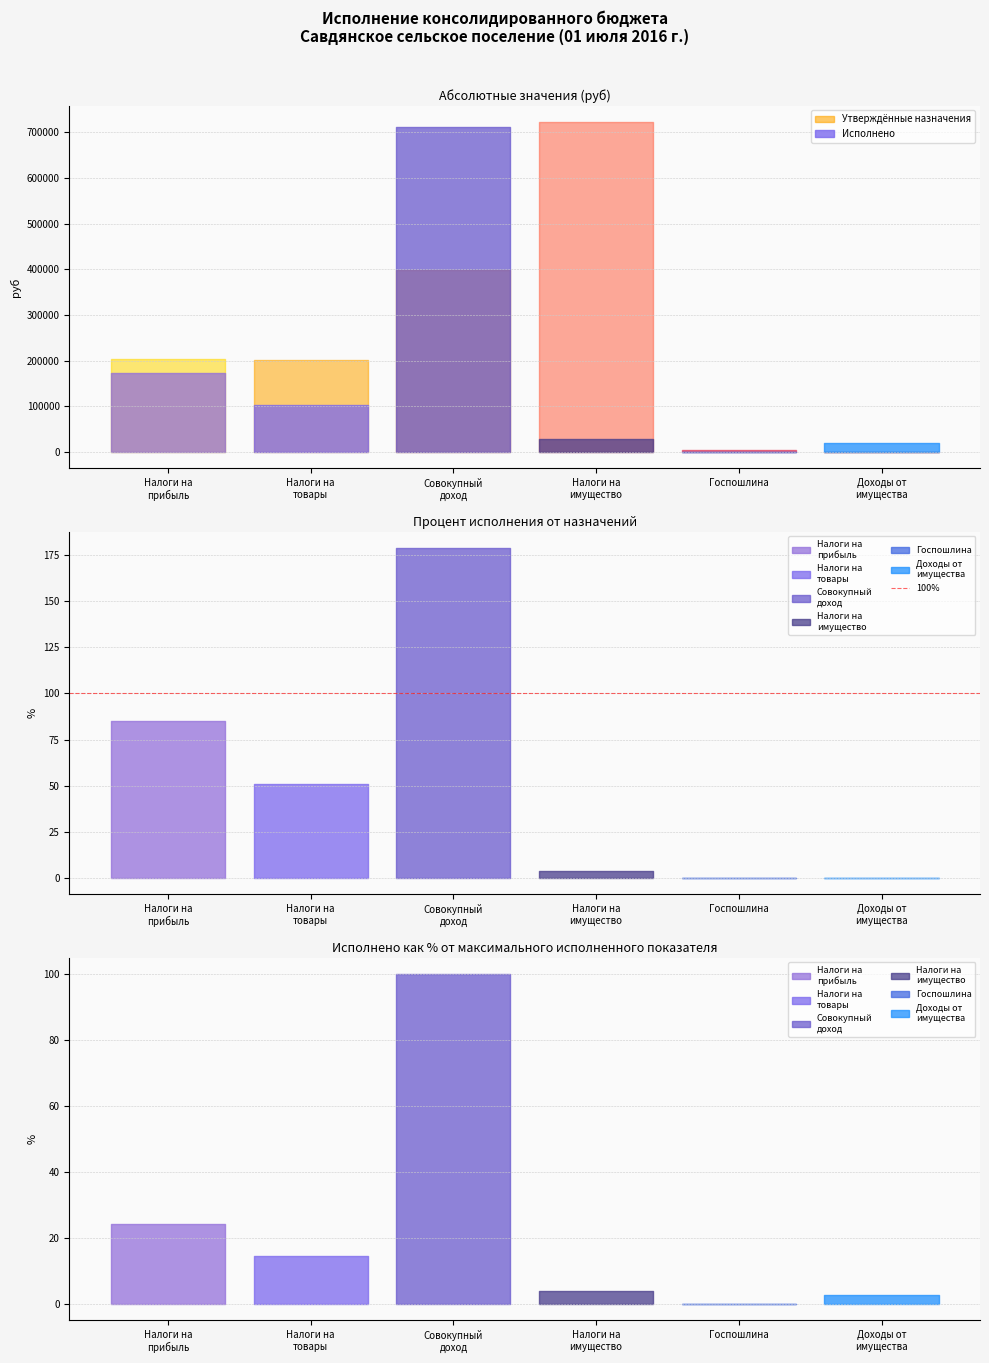

Count the number of categories in the chart.

6